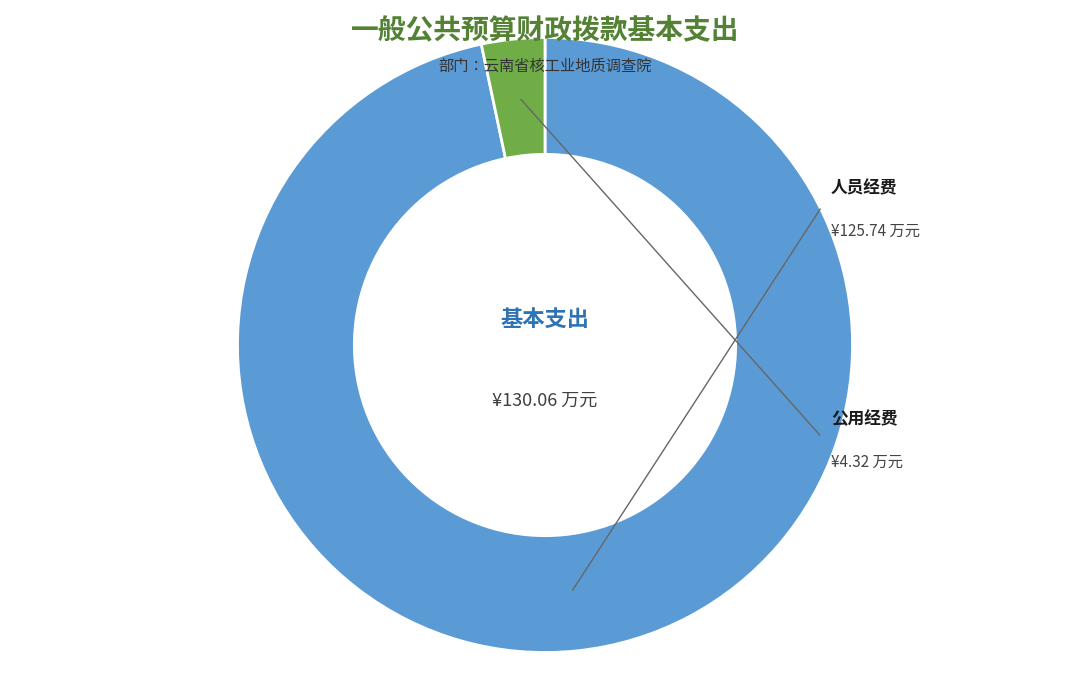

Is there any slice that represents more than half of the pie?

Yes